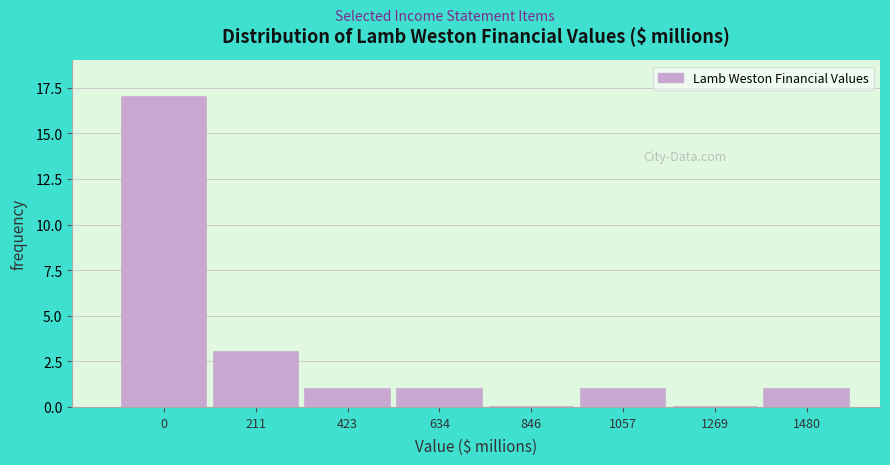

Reading right to left, extract all data points from this chart.

1480=1	1269=0	1057=1	846=0	634=1	423=1	211=3	0=17